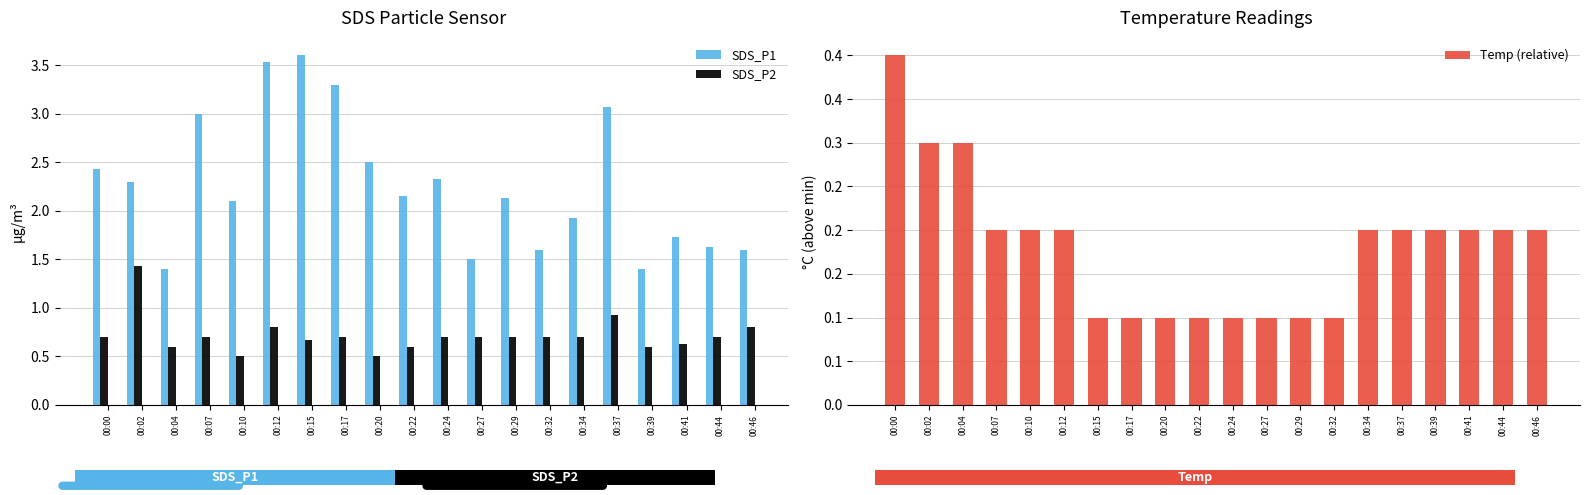

How many groups of bars are there?

20